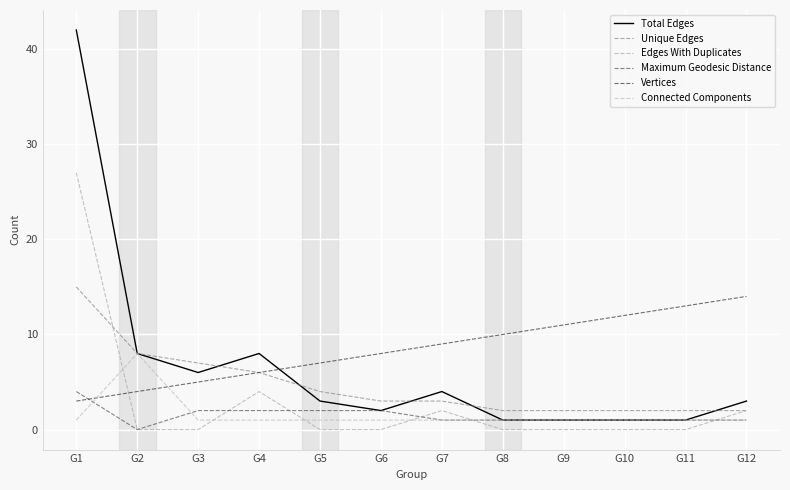

Between G9 and G11, which series saw the biggest shift?

Vertices